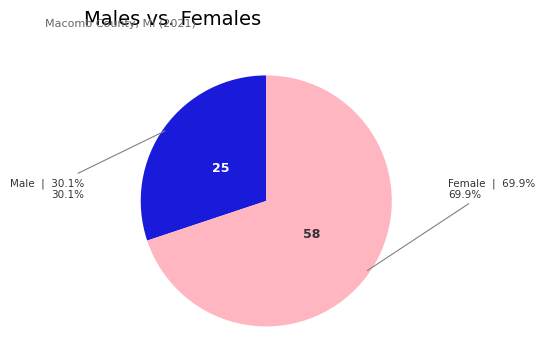

Is there any slice that represents more than half of the pie?

Yes